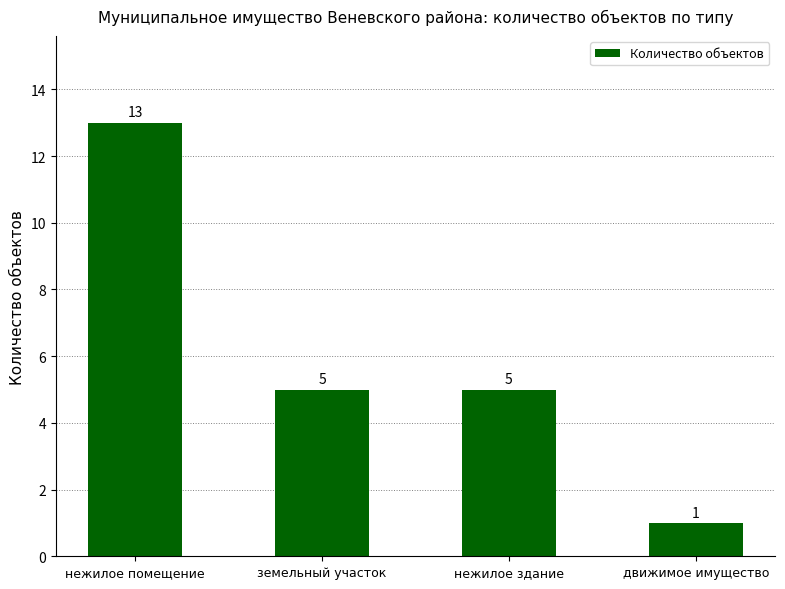

What is the sum of all values?

24